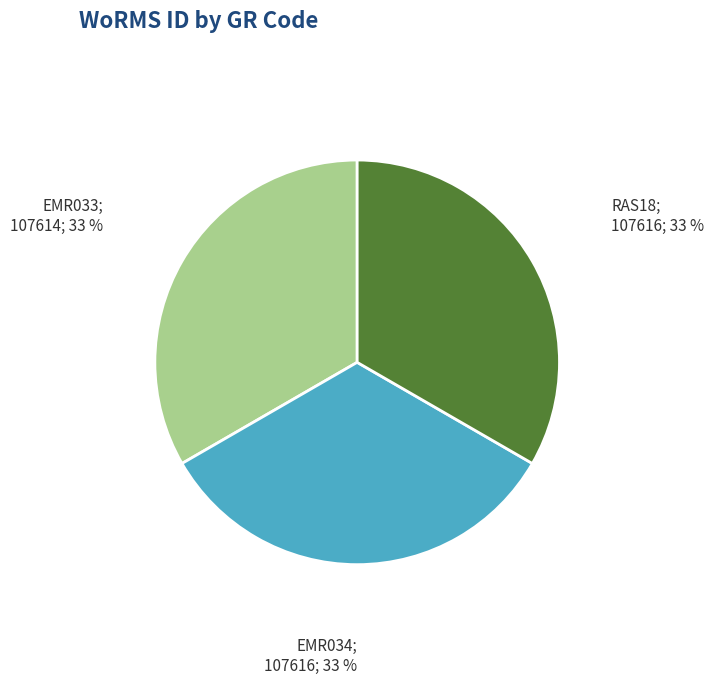

Is there any slice that represents more than half of the pie?

No